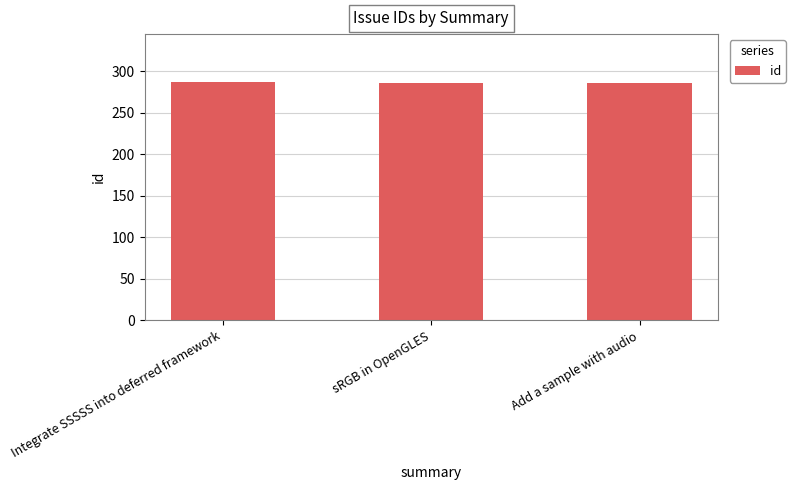

What is the minimum value shown in the chart?

285